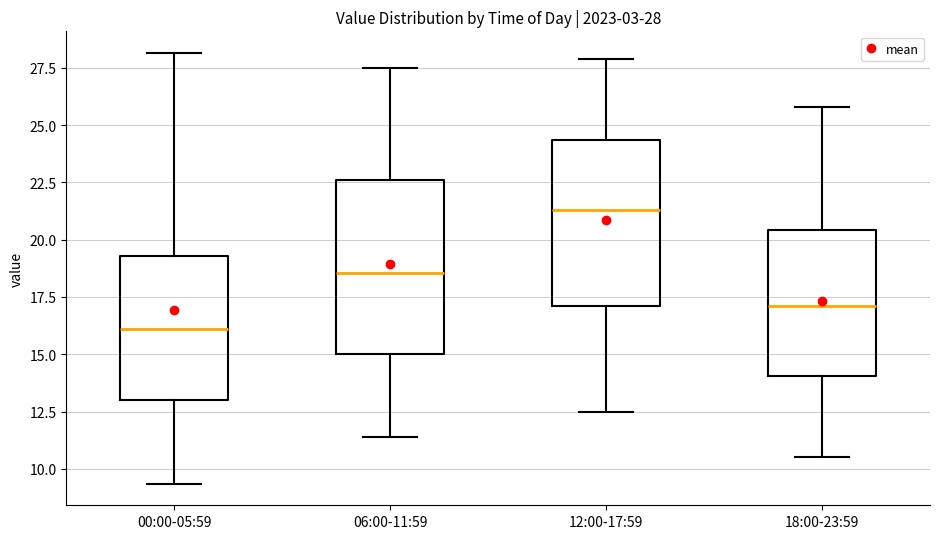

Which box has the lowest median line?

00:00-05:59